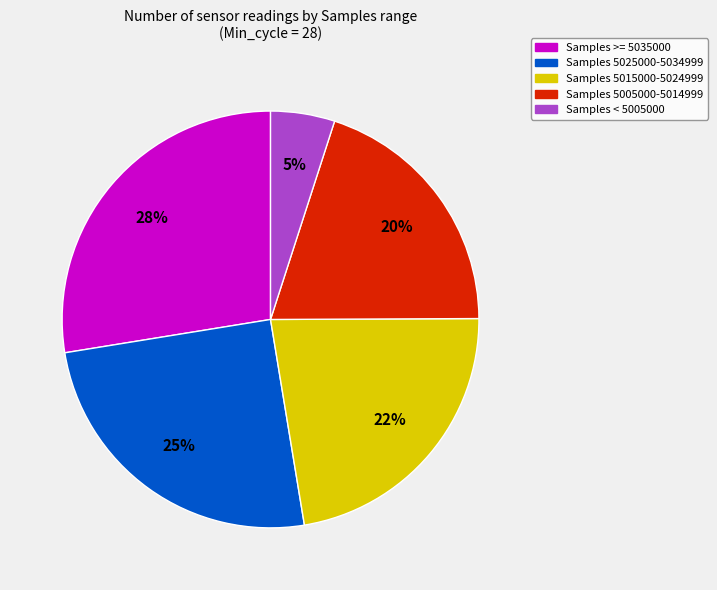

How many segments does this pie chart have?

5